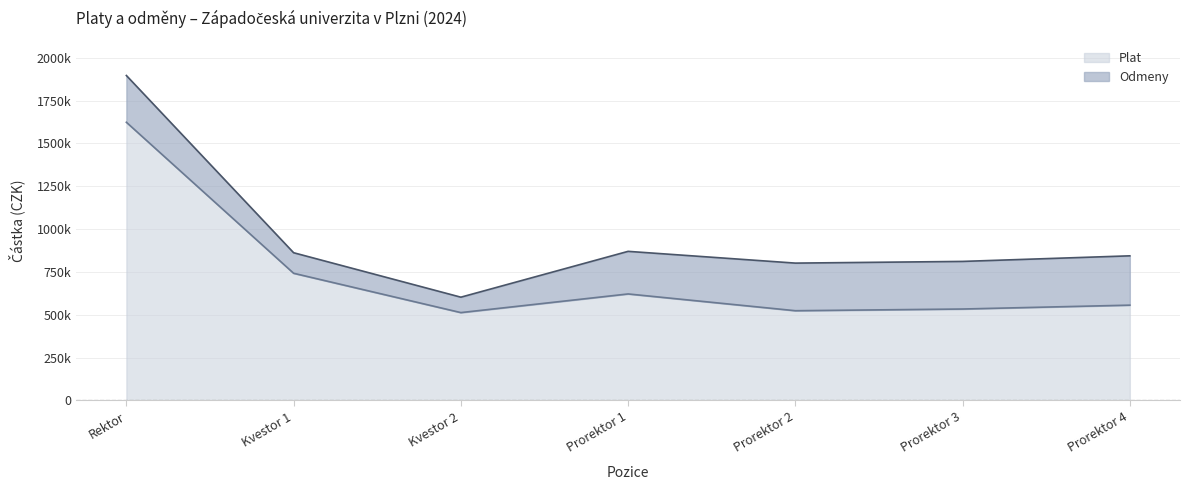

How many values are below 555917?

3